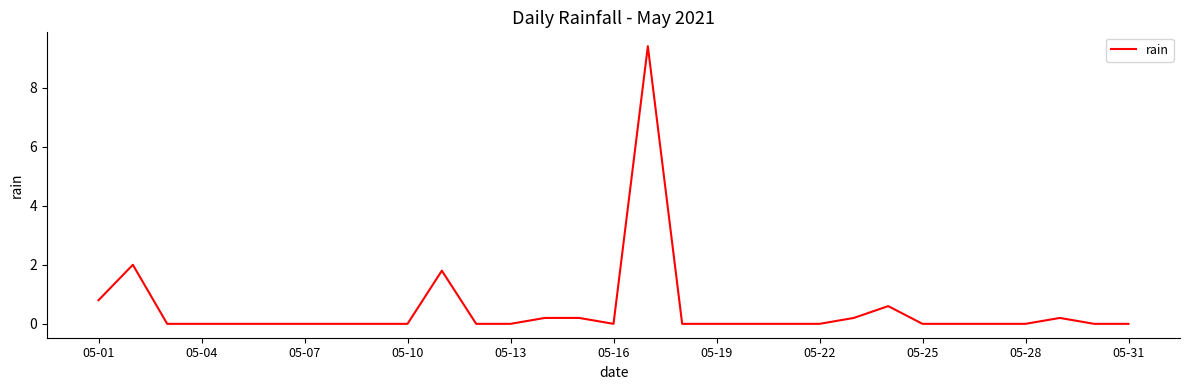

How many points are lower than both their immediate neighbors (excluding endpoints)?

1